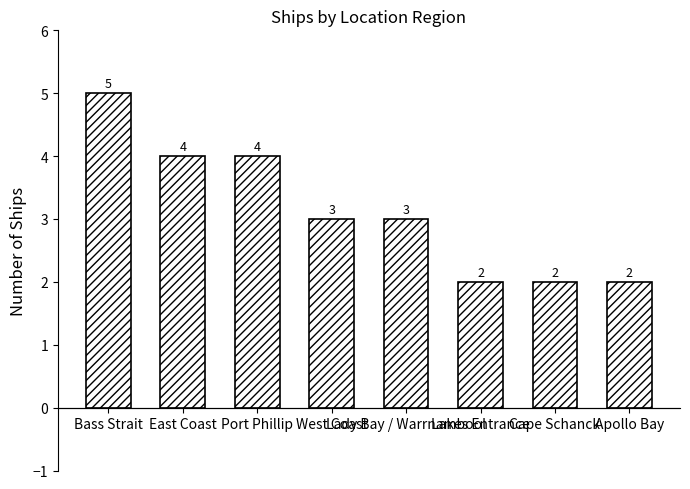

Reading left to right, what are all the values shown in this chart?

Bass Strait=5	East Coast=4	Port Phillip=4	West Coast=3	Lady Bay / Warrnambool=3	Lakes Entrance=2	Cape Schanck=2	Apollo Bay=2